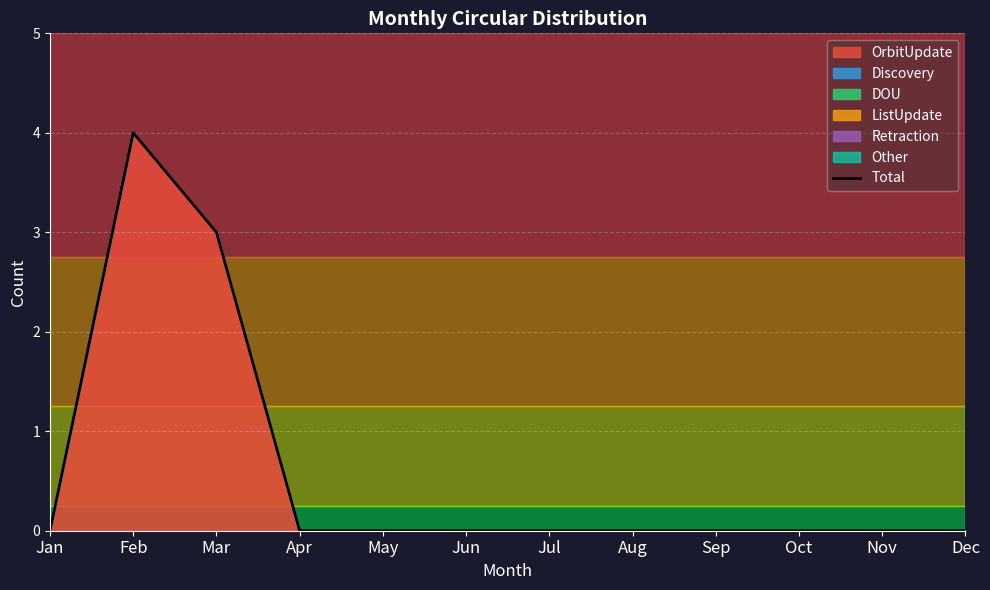

List the labels in order of value, smallest first.

Jan, Apr, May, Jun, Jul, Aug, Sep, Oct, Nov, Dec, Mar, Feb